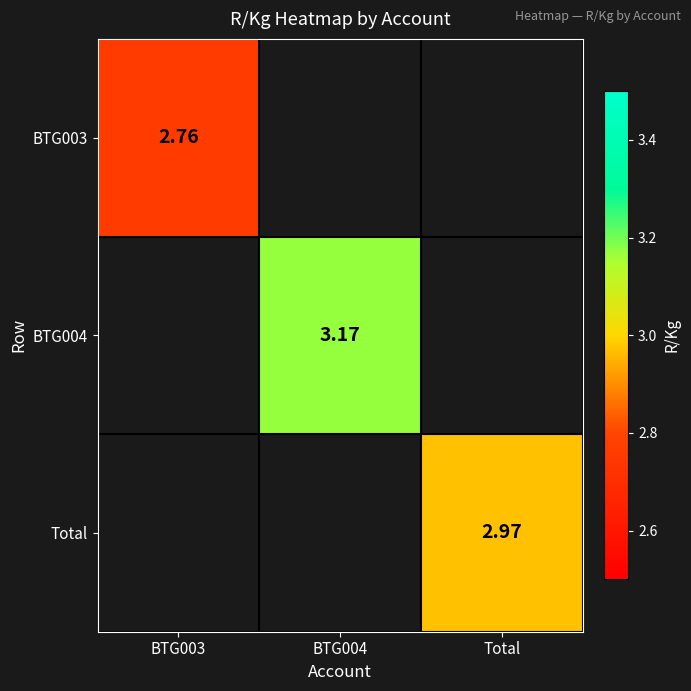

How many series are shown in this chart?

3